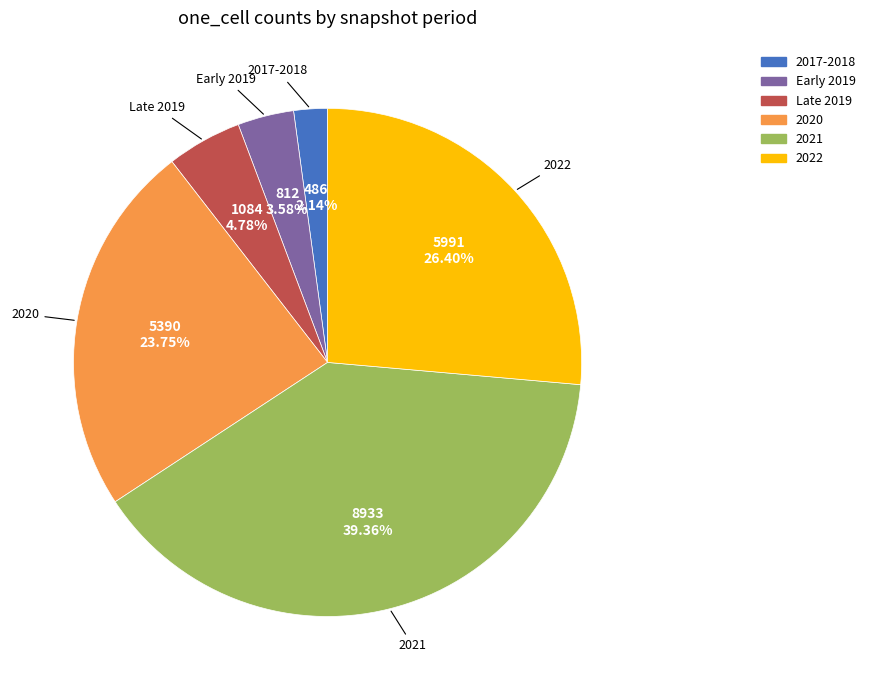

Is there any slice that represents more than half of the pie?

No